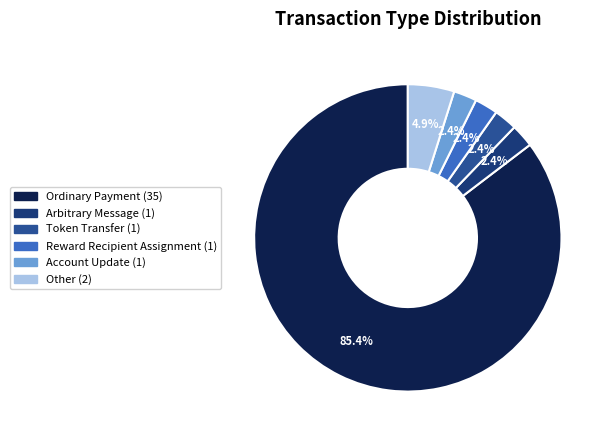

To the nearest percent, what is the difference between the largest and smallest slice percentages?

83%